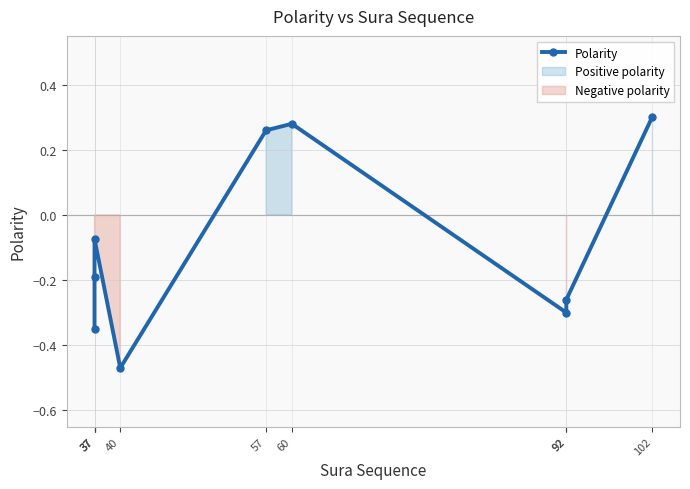

What is the difference between the maximum and minimum values?

0.8